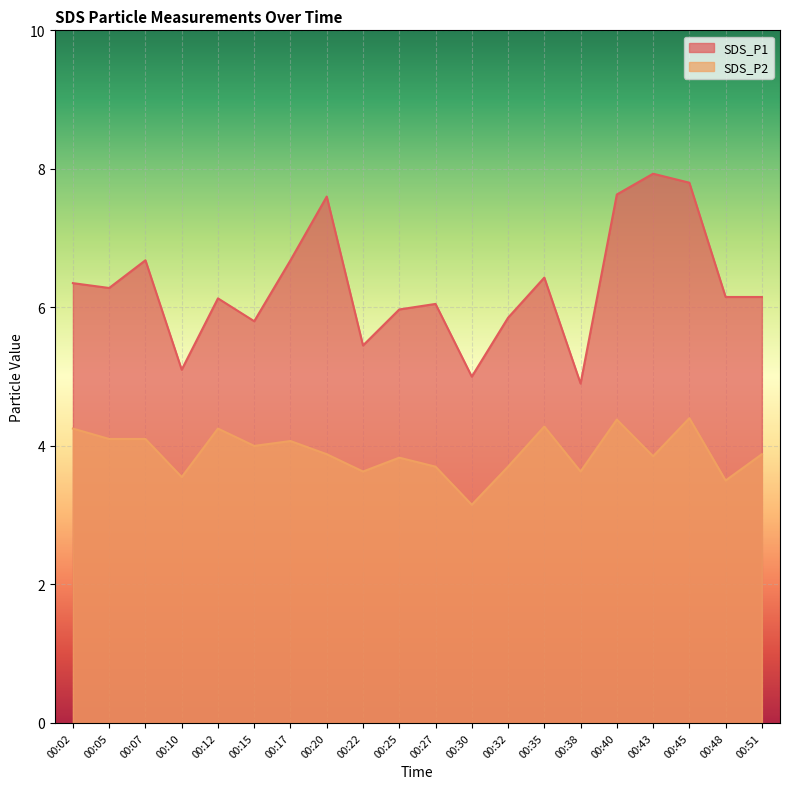

Rank the series at 00:30 from lowest to highest value.

SDS_P2, SDS_P1